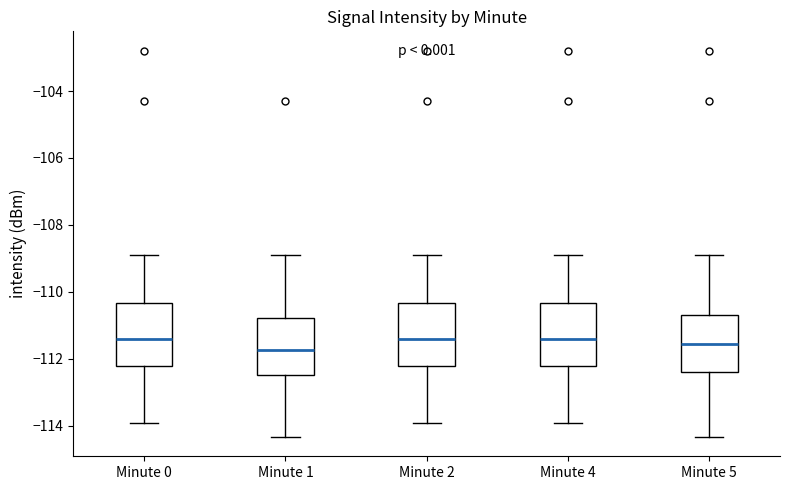

Where is the lower edge of the box for Minute 5 on the y-axis? The values are not printed on the chart, so give them approximately, as read against the axis.

-112.4